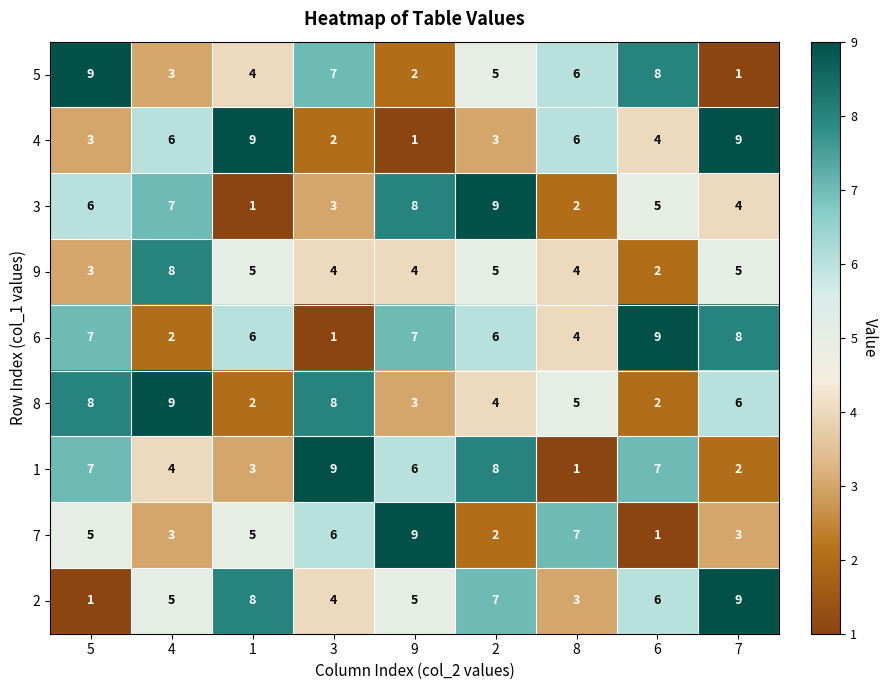

True or false: 8 has a value of 9 at 7.

False